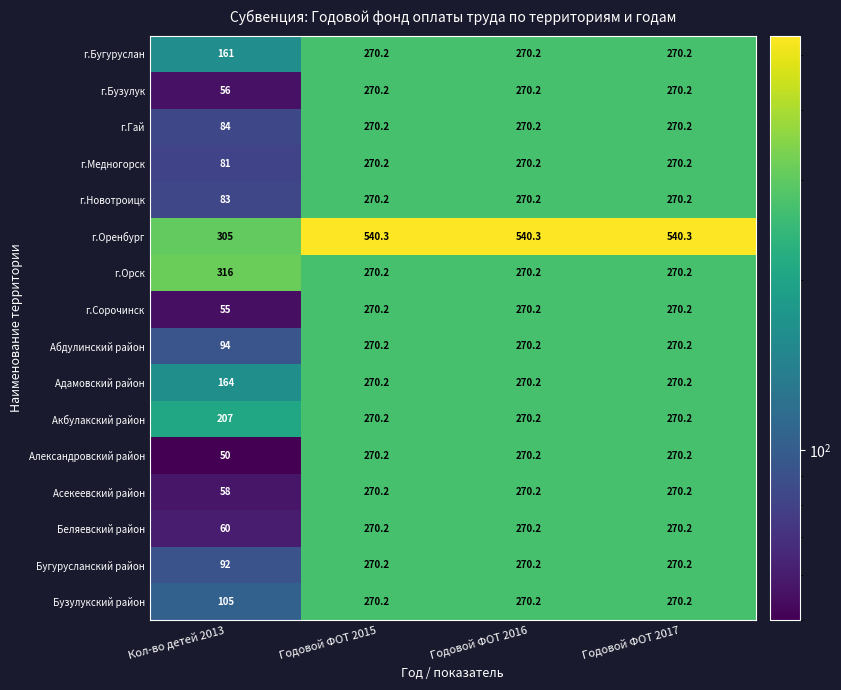

The г.Орск series shows 423.4 at Годовой ФОТ 2015. True or false?

False